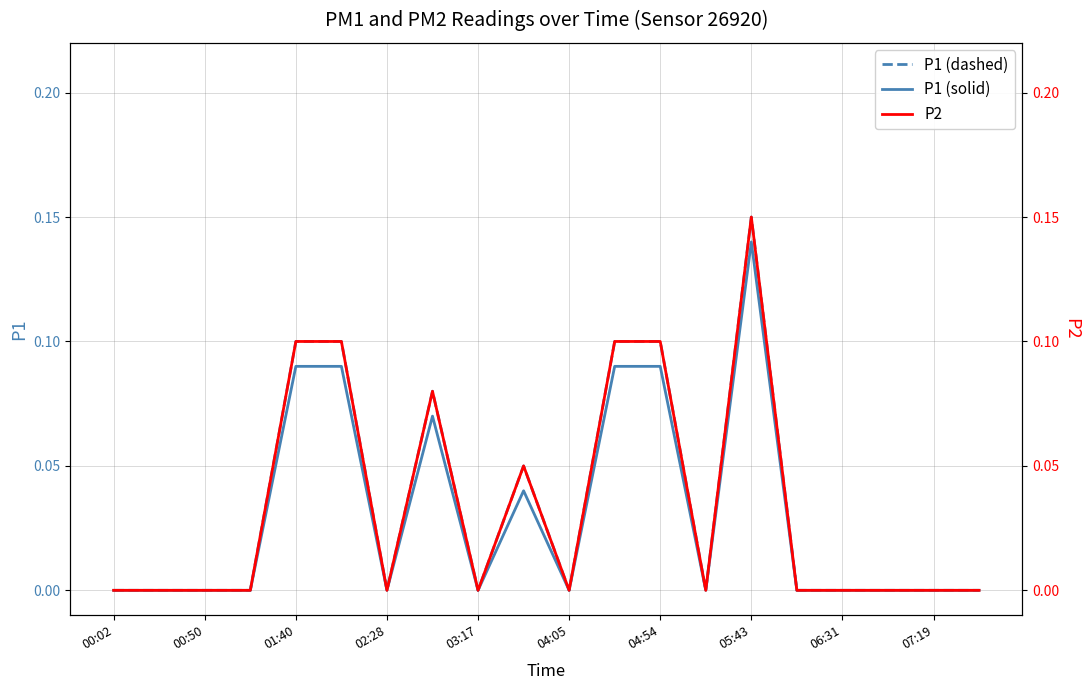

How many values in P1 are above zero?

7